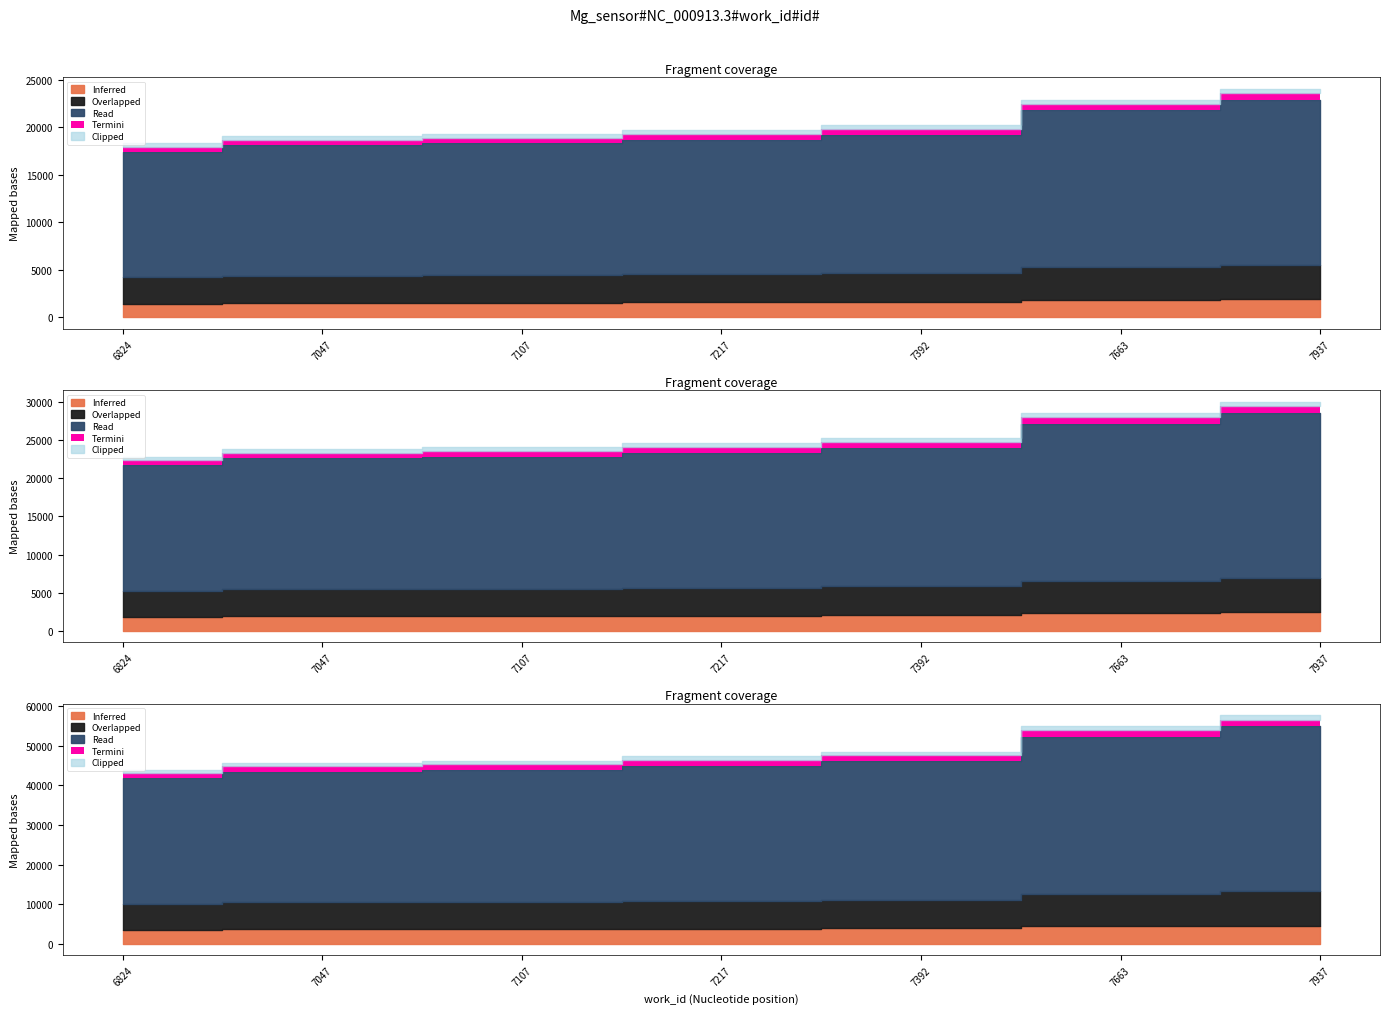

What is the change in value from 6824 to 7217?

+1394